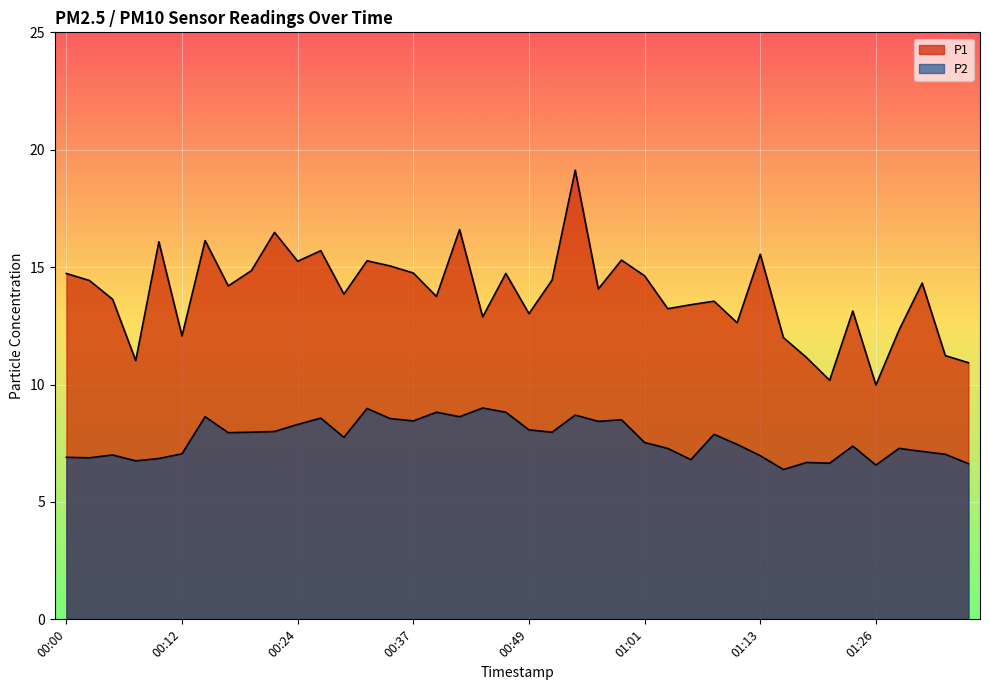

Which category has the lowest value in the P2 series?

01:16